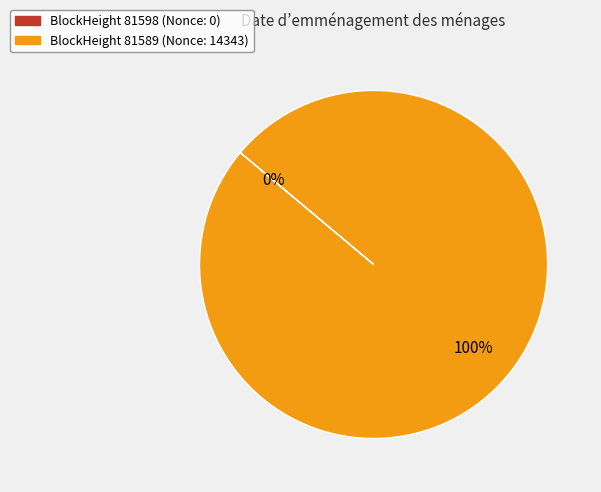

Does any single category account for the majority?

Yes